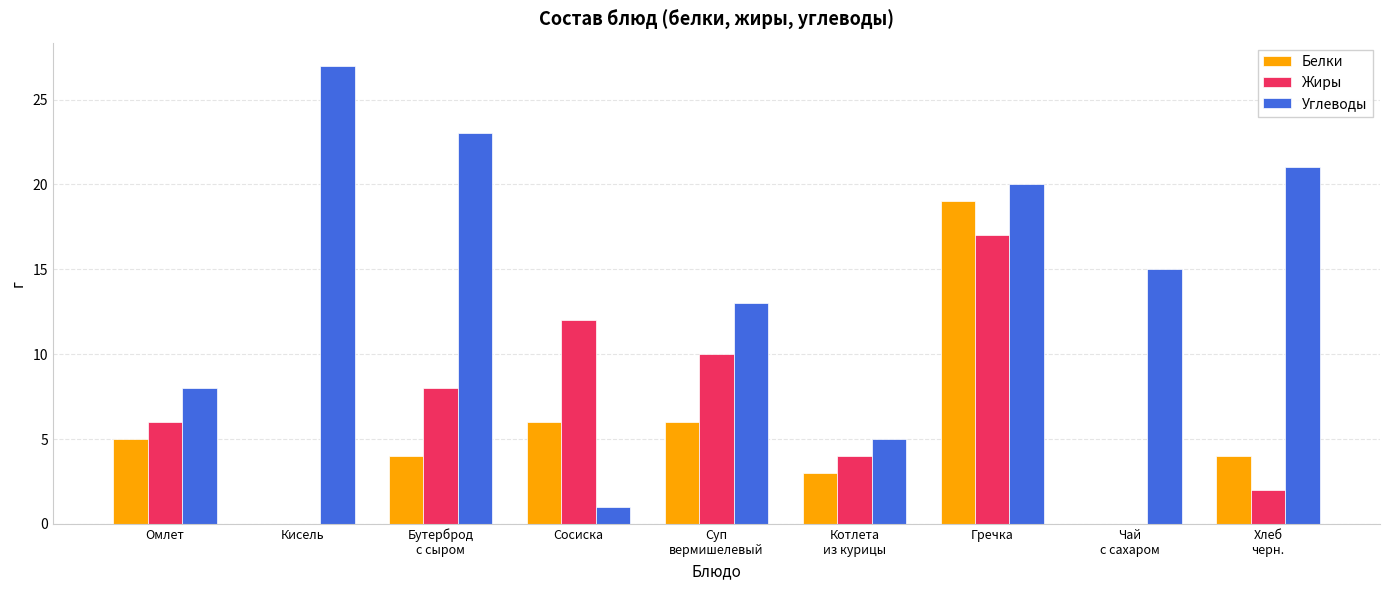

Is it true that Углеводы equals 8 at Омлет?

True